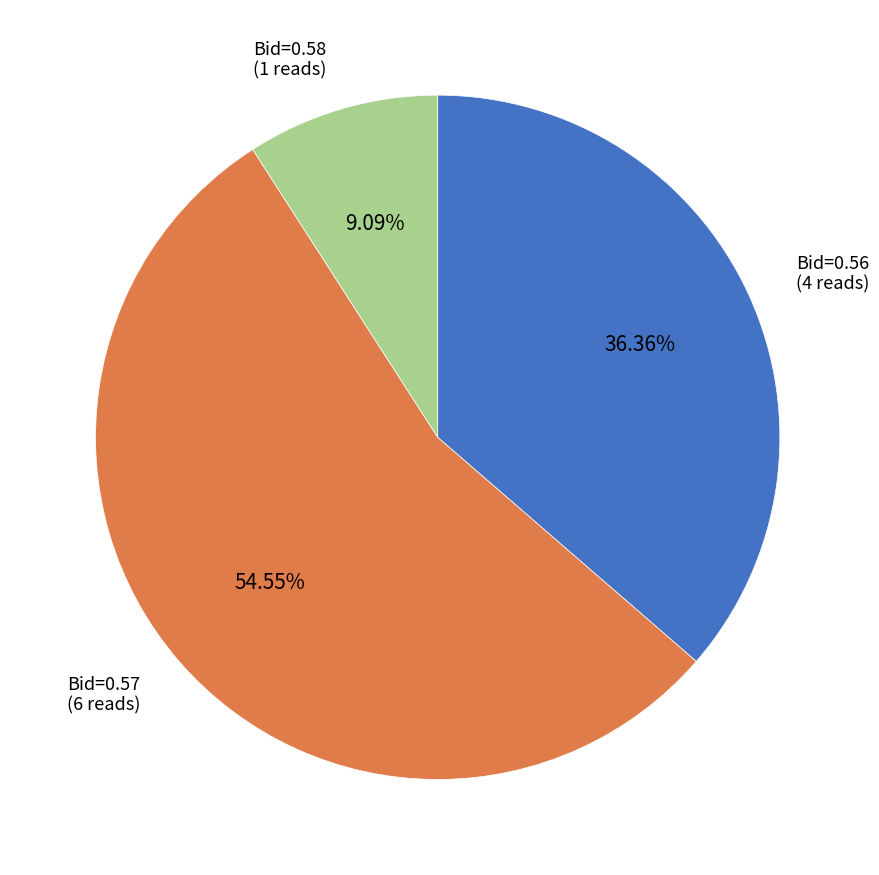

Does any single category account for the majority?

Yes